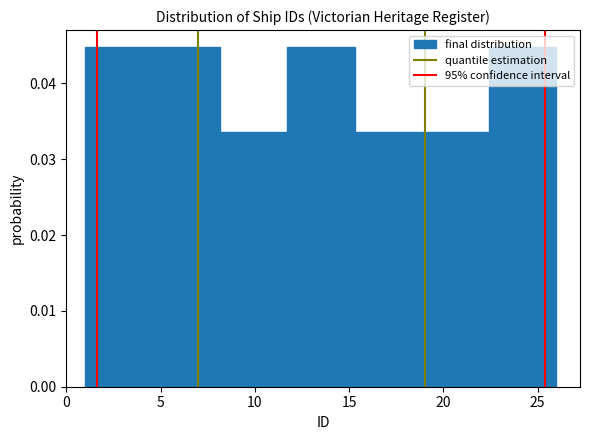

Reading left to right, list every bar in this chart as the range it spans on the x-axis followed by its height. Neither the bar edges nor the heights are printed on the chart, so give them approximately, as read against the axes.

1.0 to 4.5: 0.045
4.5 to 8.0: 0.045
8.0 to 11.5: 0.034
11.5 to 15.5: 0.045
15.5 to 19.0: 0.034
19.0 to 22.5: 0.034
22.5 to 26.0: 0.045